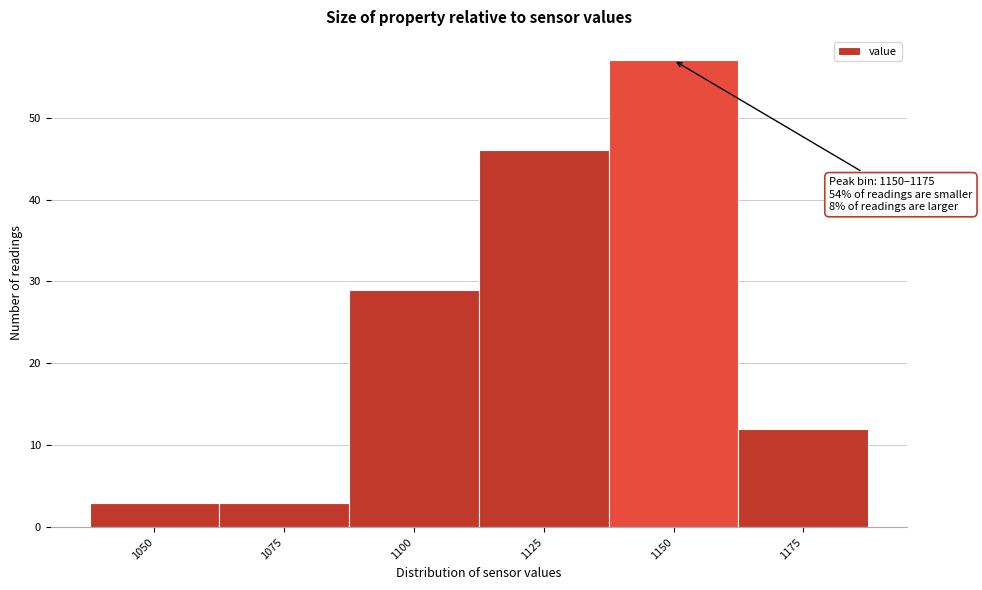

Reading right to left, list all the values displayed in this chart.

12	57	46	29	3	3